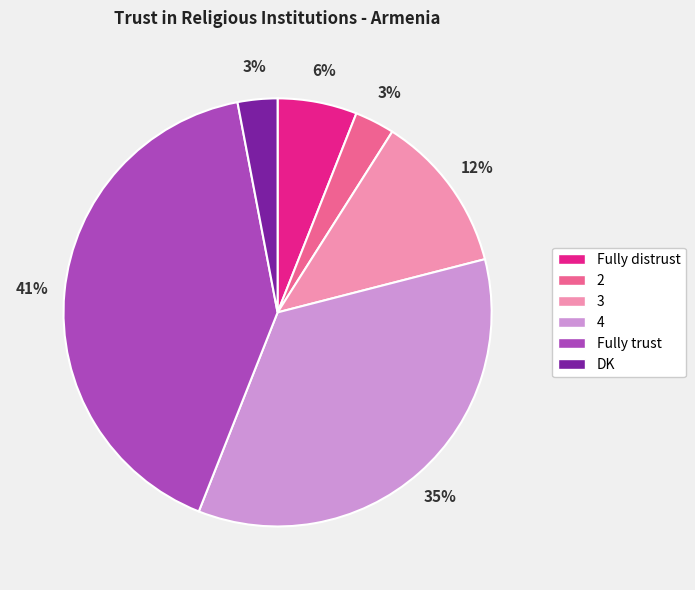

To the nearest percent, what is the difference between the largest and smallest slice percentages?

38%